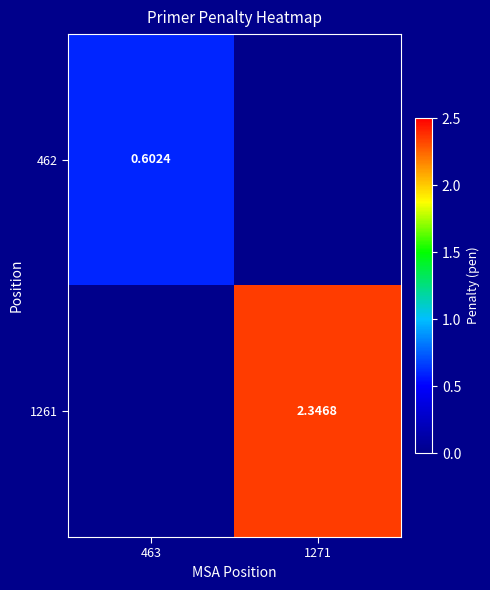

Which label corresponds to the largest value in the chart?

1271